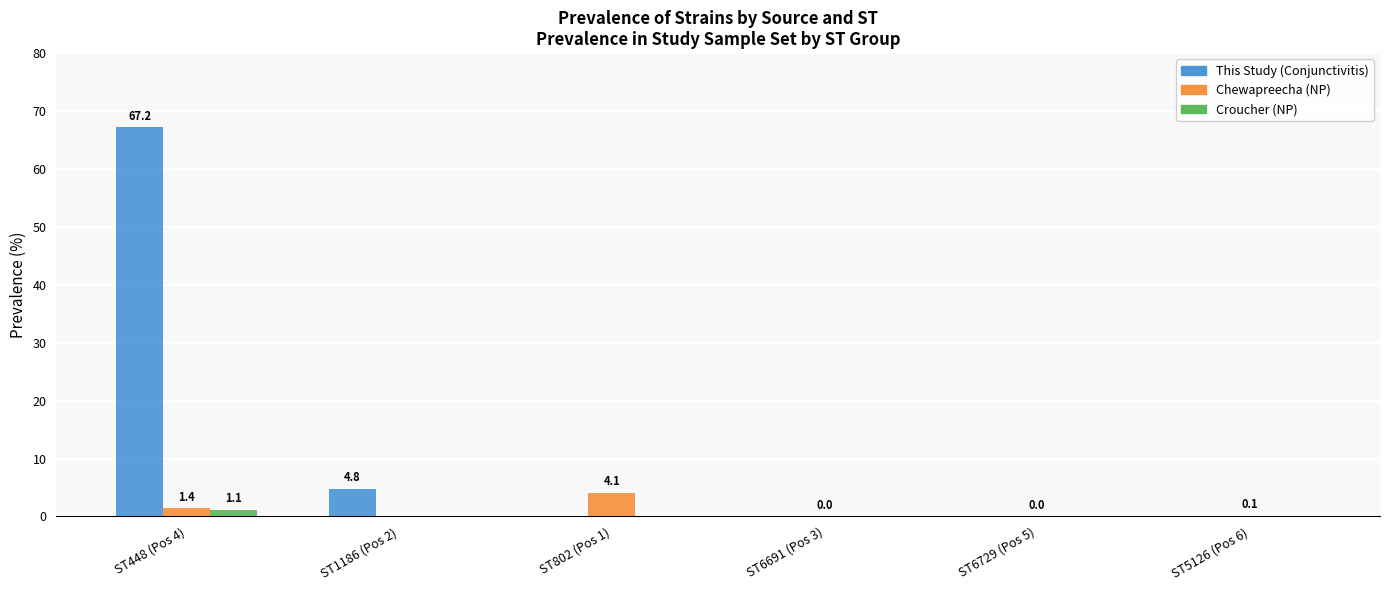

What is the sum of all Chewapreecha (NP) values?

5.7